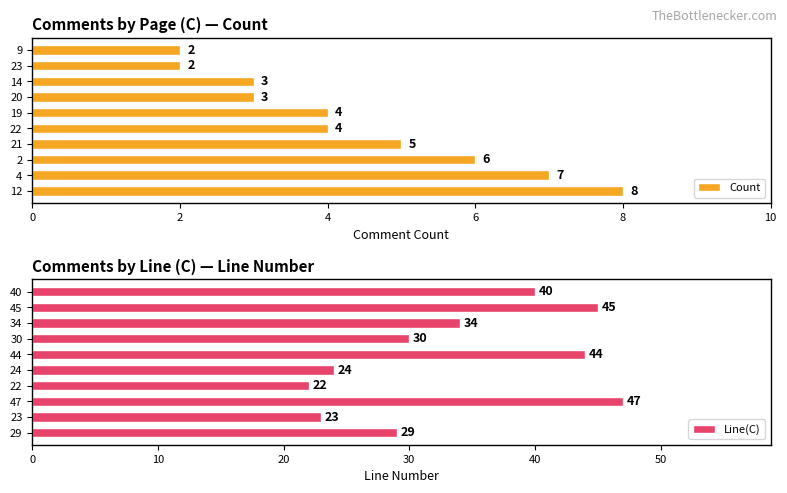

At which label is Count closest to 5?

21